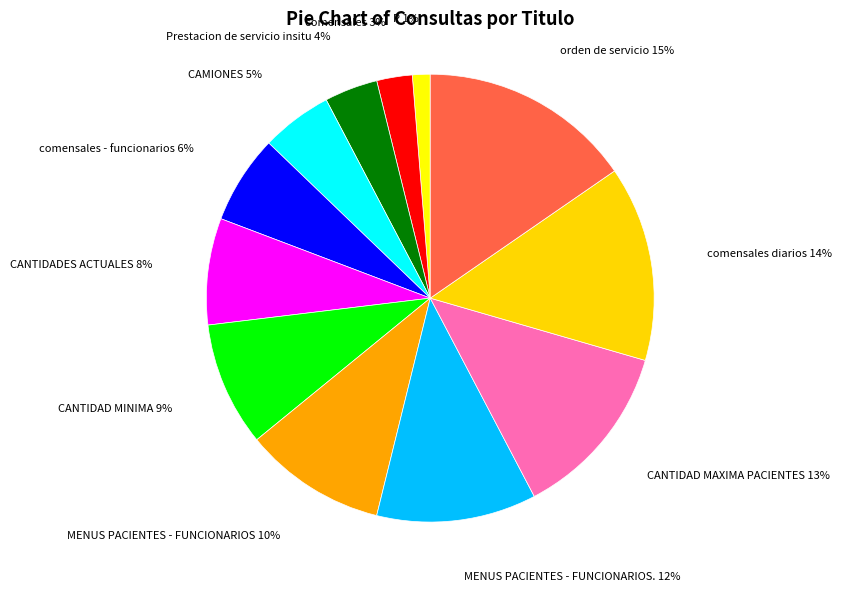

To the nearest percent, what portion does comensales represent?

3%